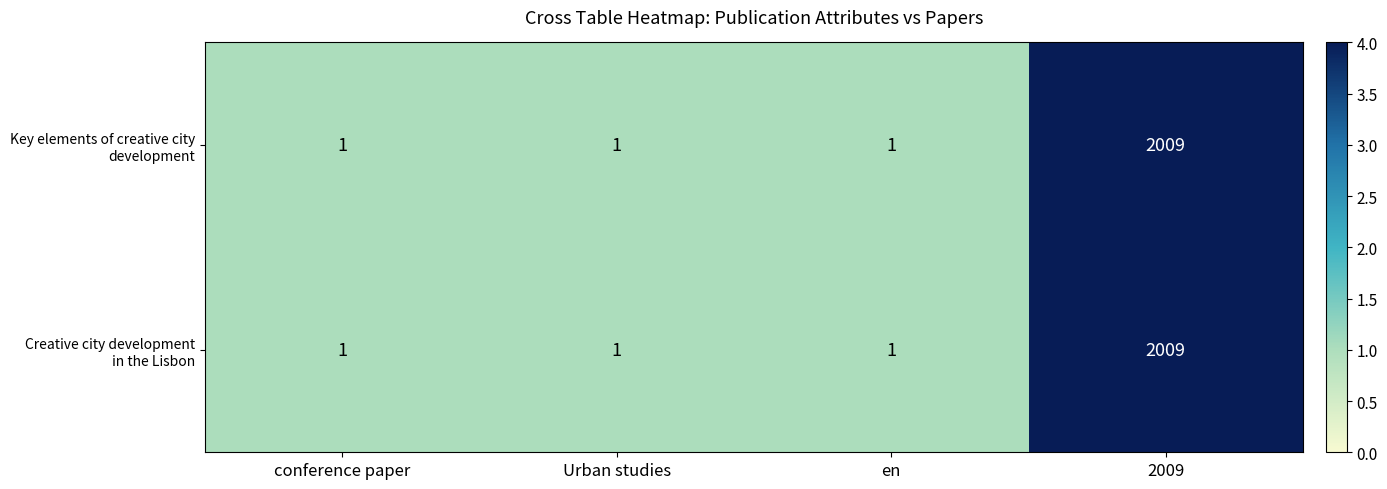

At which category does the chart reach its peak across all series?

2009